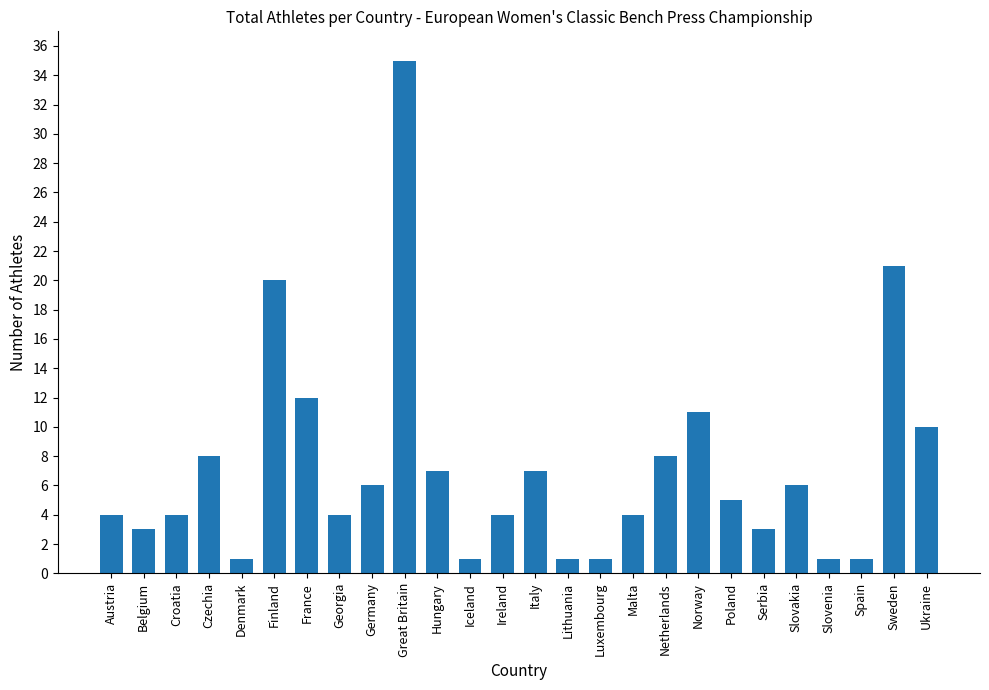

The value at Ireland is 4. True or false?

True